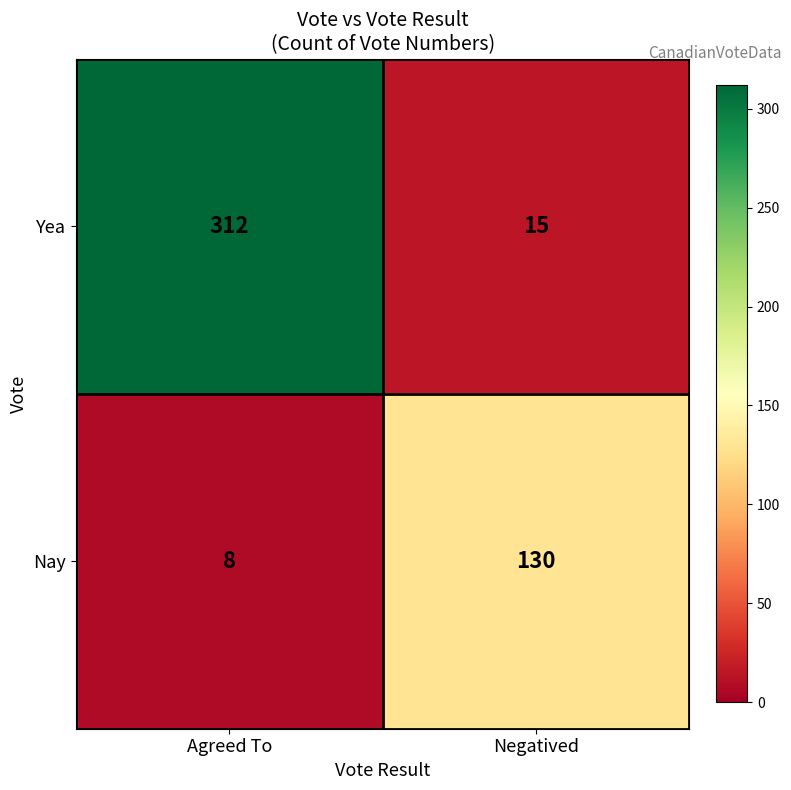

Where is Nay nearest to the value 69?

Agreed To